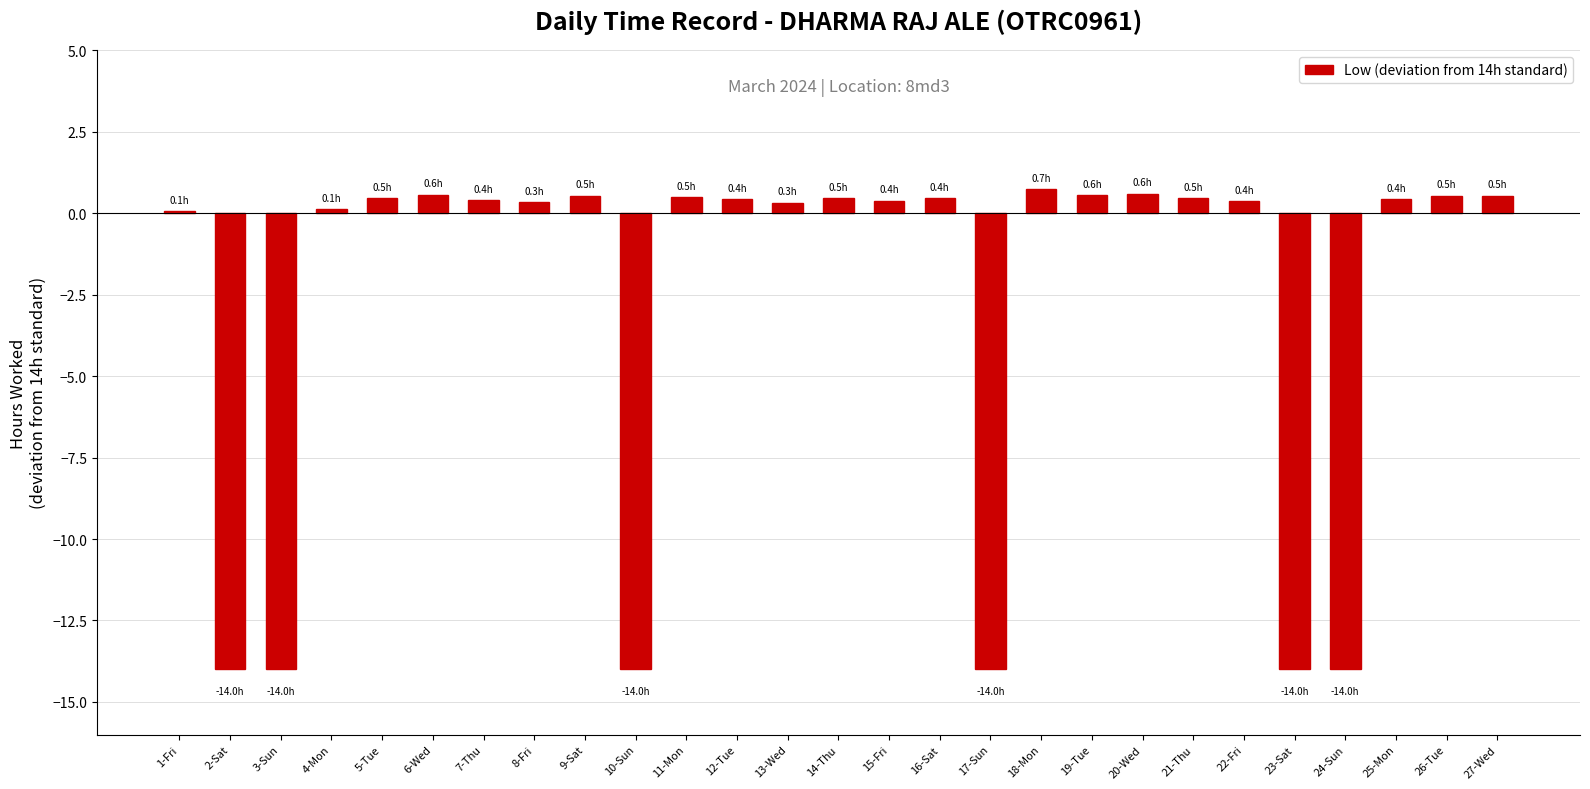

Does the chart contain stacked bars?

No